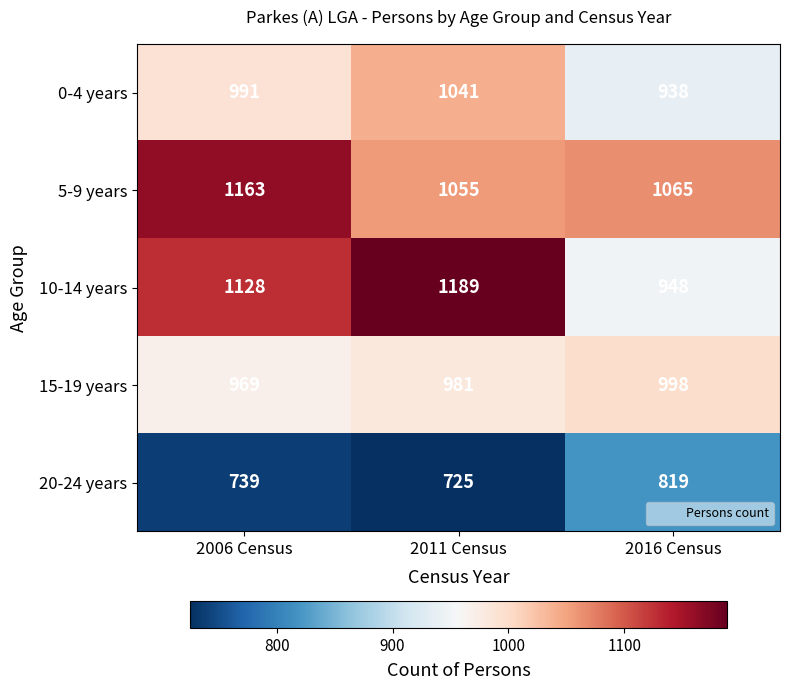

What is the difference between the highest and lowest values at 2016 Census?

246